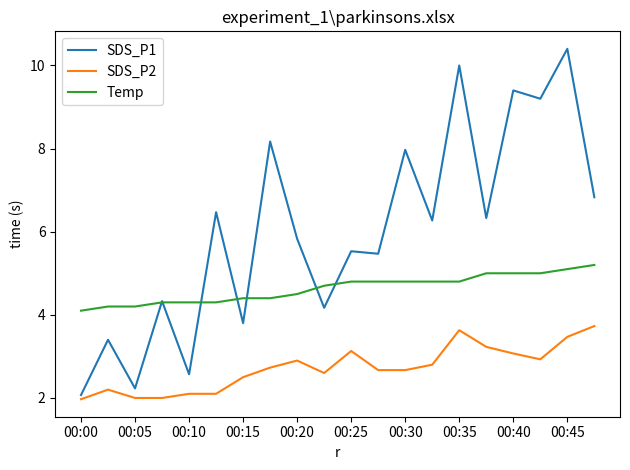

Which series has the largest total across all categories?

SDS_P1